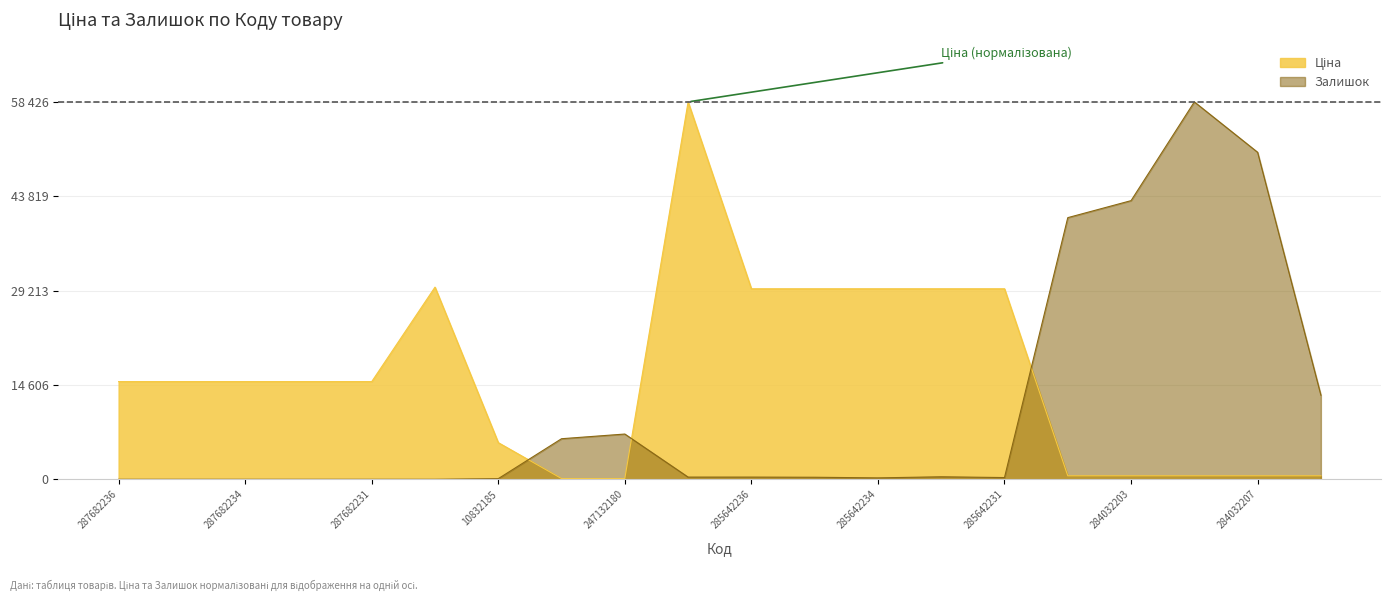

How many times do Ціна and Залишок cross each other?

3